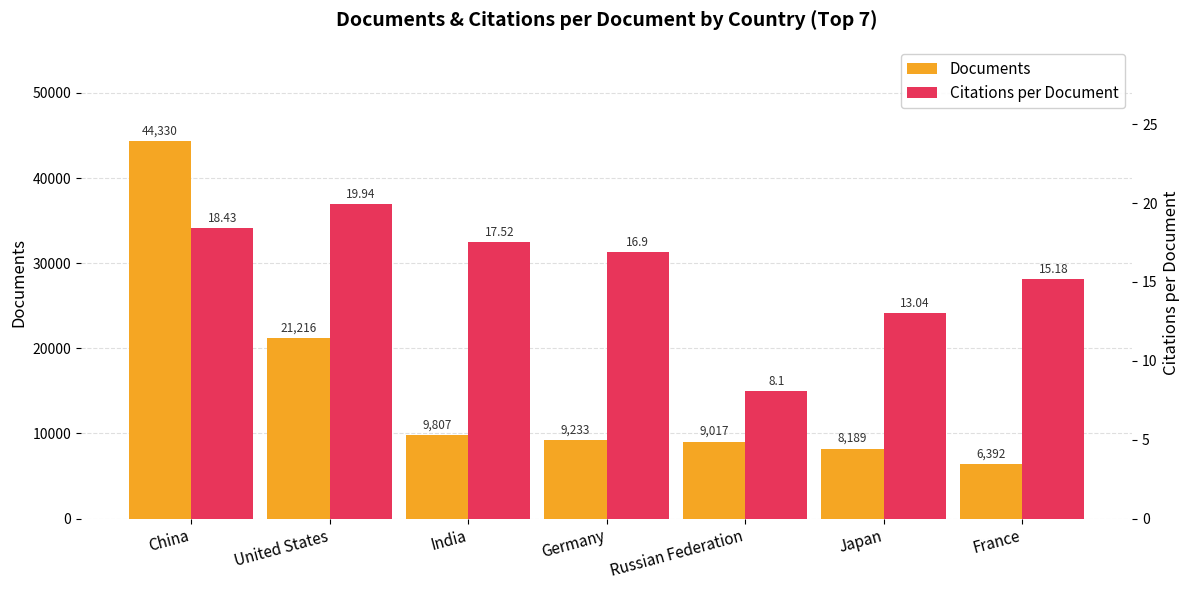

Which label corresponds to the largest value in the chart?

China